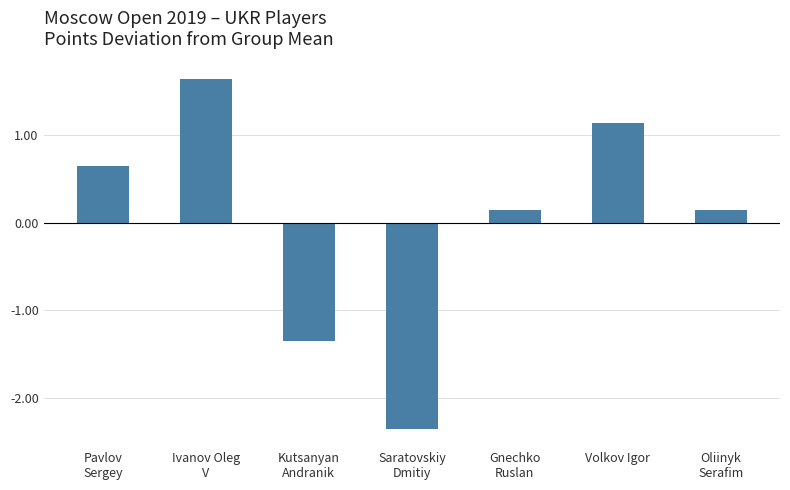

Where does the data first go above 0?

Pavlov
Sergey